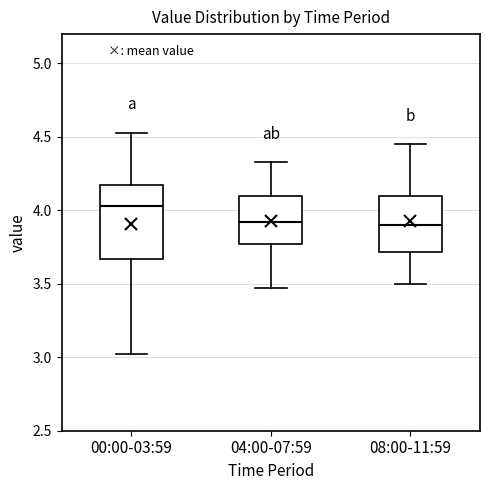

Which box's median line is the highest?

00:00-03:59